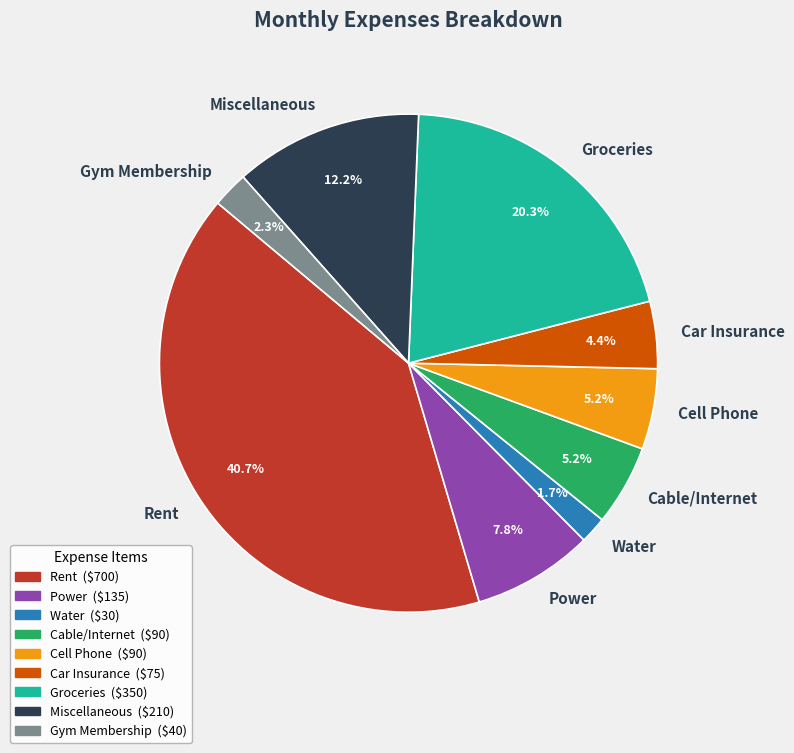

Is Cell Phone the majority of the pie?

No